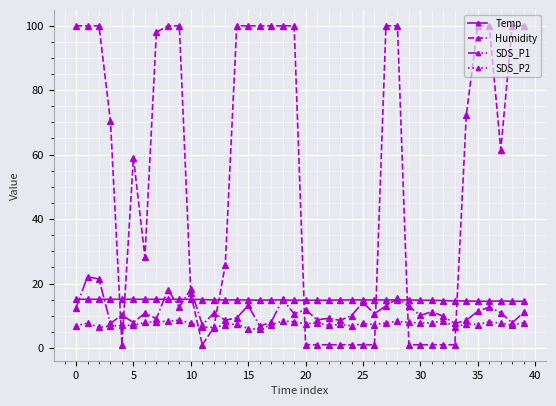

True or false: Temp and Humidity cross at least once.

True